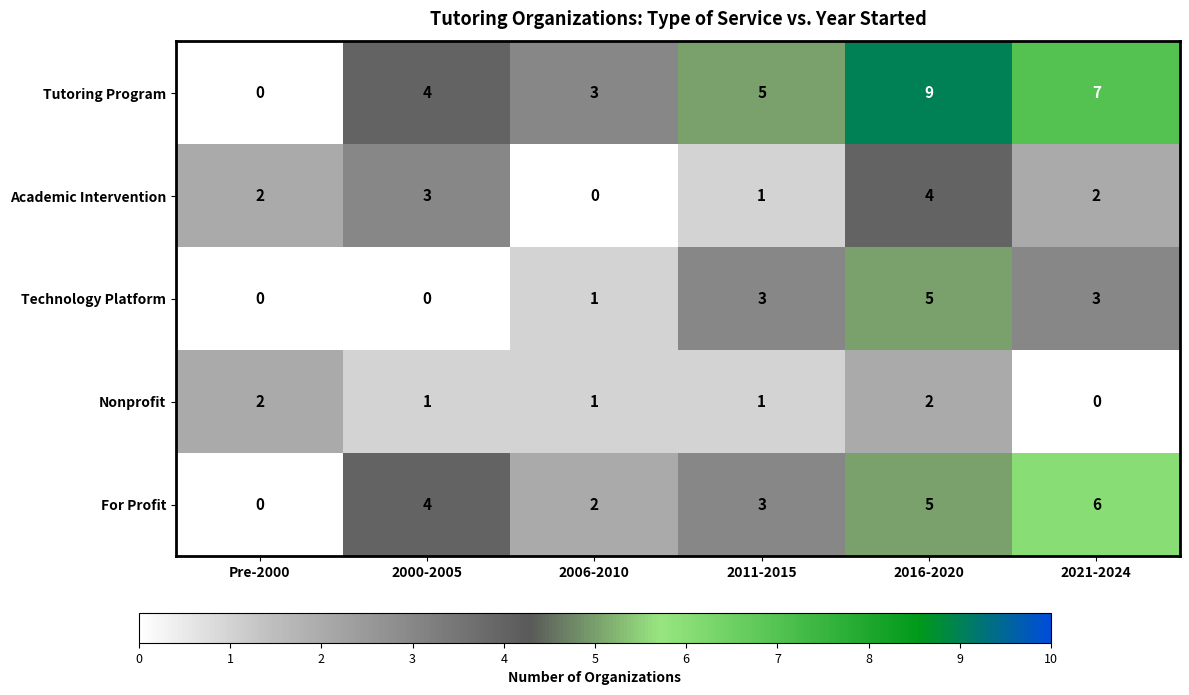

How many Academic Intervention values are between 1 and 3?

4